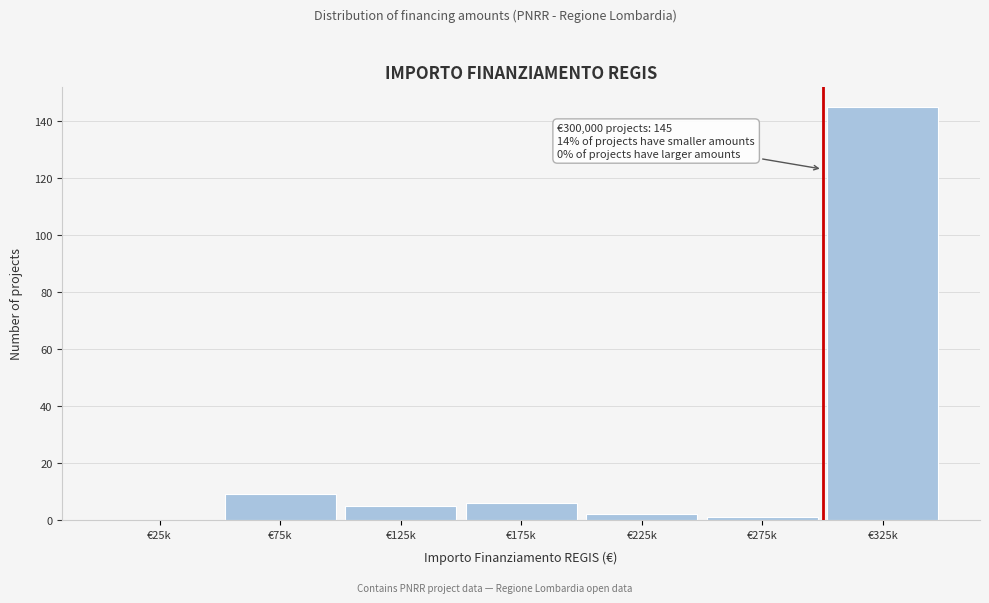

Reading left to right, extract all data points from this chart.

€25k=0	€75k=9	€125k=5	€175k=6	€225k=2	€275k=1	€325k=145